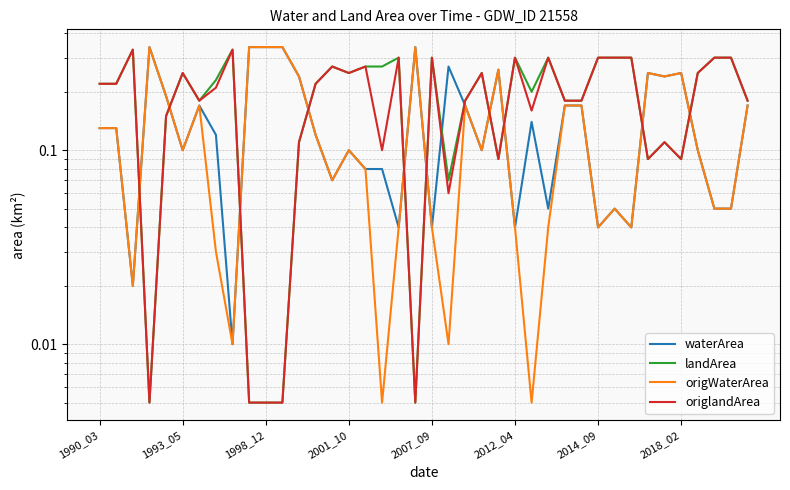

Reading right to left, transcribe all the data shown in this chart.

waterArea: 0.2	0.1	0.1	0.1	0.2	0.2	0.2	0.0	0.1	0.0	0.2	0.2	0.1	0.1	0.0	0.3	0.1	0.2	0.3	0.0	0.3	0.0	0.1	0.1	0.1	0.1	0.1	0.2	0.3	0.3	0.3	0.0	0.1	0.2	0.1	0.2	0.3	0.0	0.1	0.1
landArea: 0.2	0.3	0.3	0.2	0.1	0.1	0.1	0.3	0.3	0.3	0.2	0.2	0.3	0.2	0.3	0.1	0.2	0.2	0.1	0.3	0.0	0.3	0.3	0.3	0.2	0.3	0.2	0.1	0.0	0.0	0.0	0.3	0.2	0.2	0.2	0.1	0.0	0.3	0.2	0.2
origWaterArea: 0.2	0.1	0.1	0.1	0.2	0.2	0.2	0.0	0.1	0.0	0.2	0.2	0.0	0.0	0.0	0.3	0.1	0.2	0.0	0.0	0.3	0.0	0.0	0.1	0.1	0.1	0.1	0.2	0.3	0.3	0.3	0.0	0.0	0.2	0.1	0.2	0.3	0.0	0.1	0.1
origlandArea: 0.2	0.3	0.3	0.2	0.1	0.1	0.1	0.3	0.3	0.3	0.2	0.2	0.3	0.2	0.3	0.1	0.2	0.2	0.1	0.3	0.0	0.3	0.1	0.3	0.2	0.3	0.2	0.1	0.0	0.0	0.0	0.3	0.2	0.2	0.2	0.1	0.0	0.3	0.2	0.2